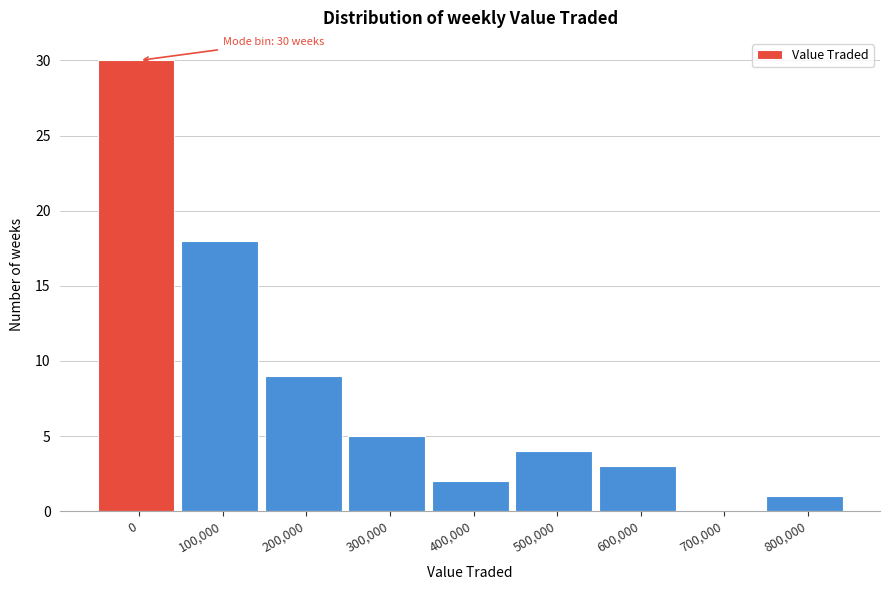

Reading left to right, what are all the values shown in this chart?

0=30	100,000=18	200,000=9	300,000=5	400,000=2	500,000=4	600,000=3	700,000=0	800,000=1